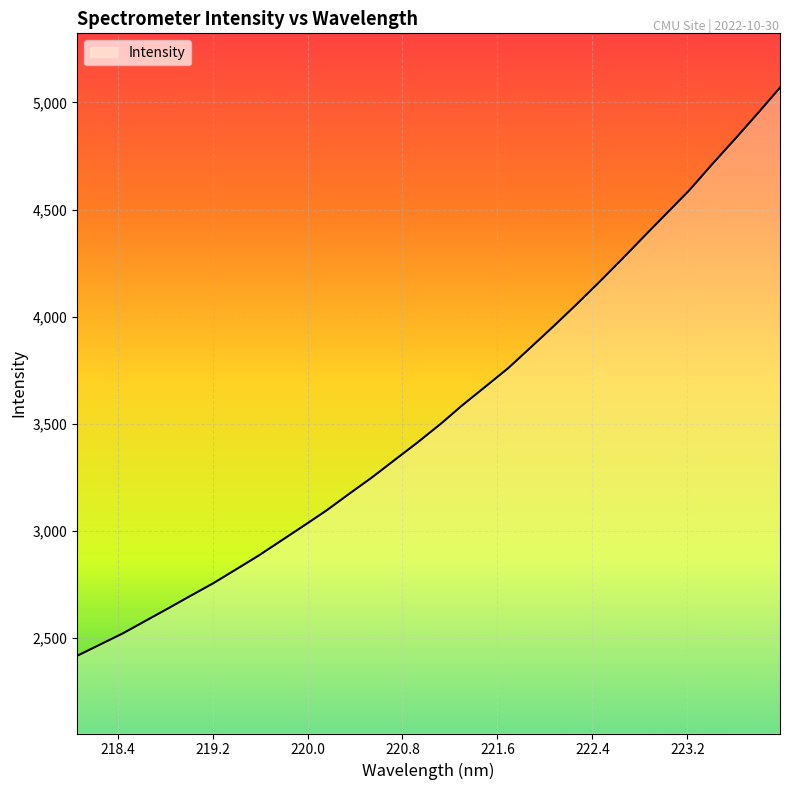

What is the minimum value shown in the chart?

2417.7